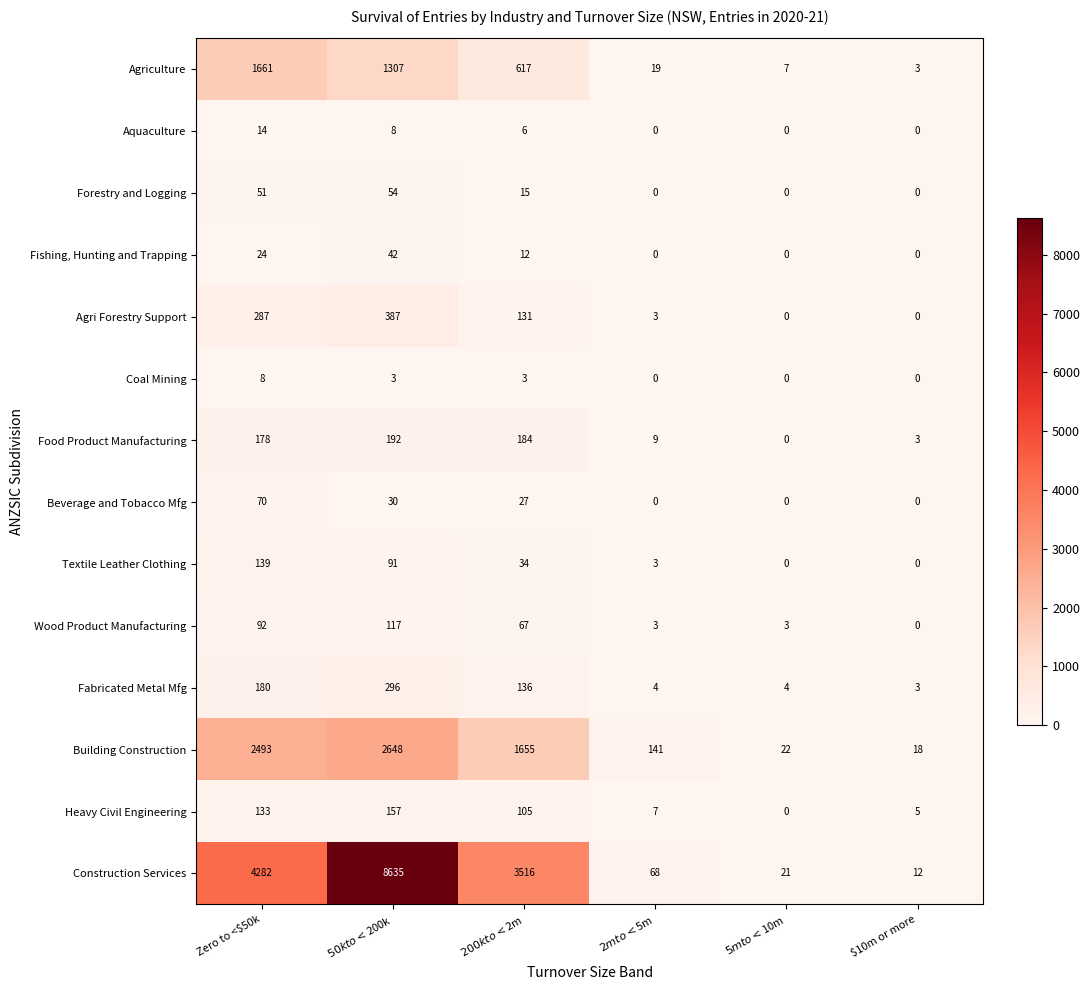

At Zero to <$50k, list the series in order from largest to smallest.

Construction Services, Building Construction, Agriculture, Agri Forestry Support, Fabricated Metal Mfg, Food Product Manufacturing, Textile Leather Clothing, Heavy Civil Engineering, Wood Product Manufacturing, Beverage and Tobacco Mfg, Forestry and Logging, Fishing, Hunting and Trapping, Aquaculture, Coal Mining